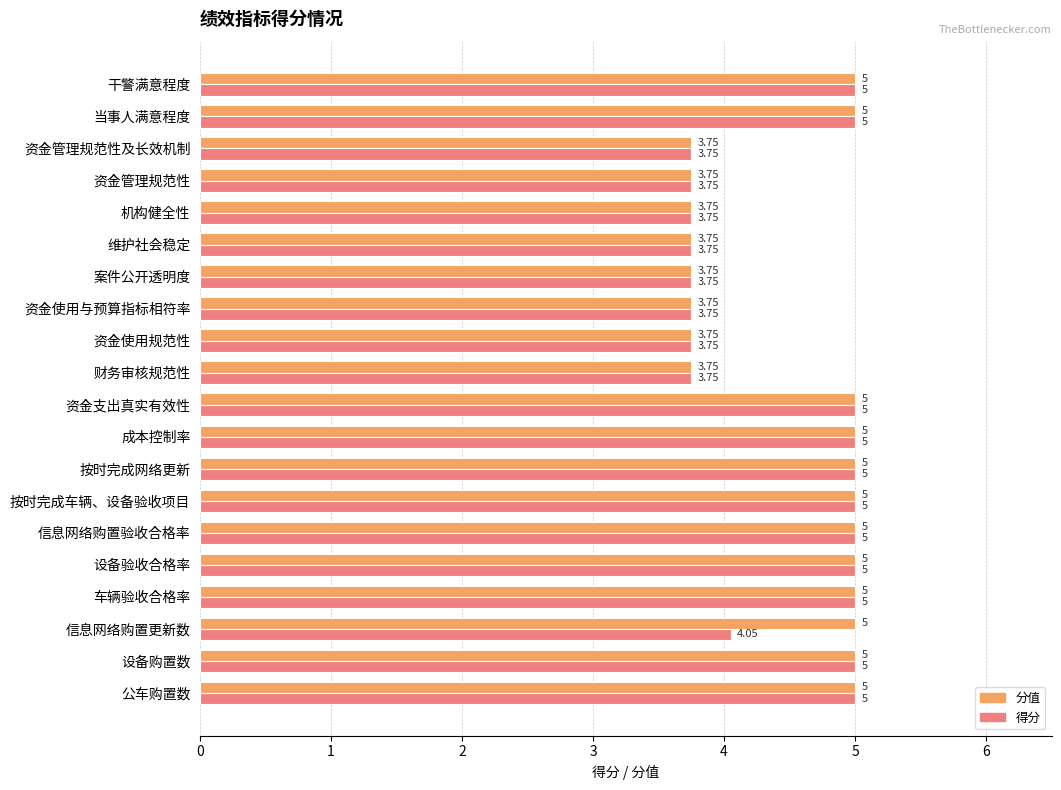

Rank the series by their average value, from highest to lowest.

分值, 得分